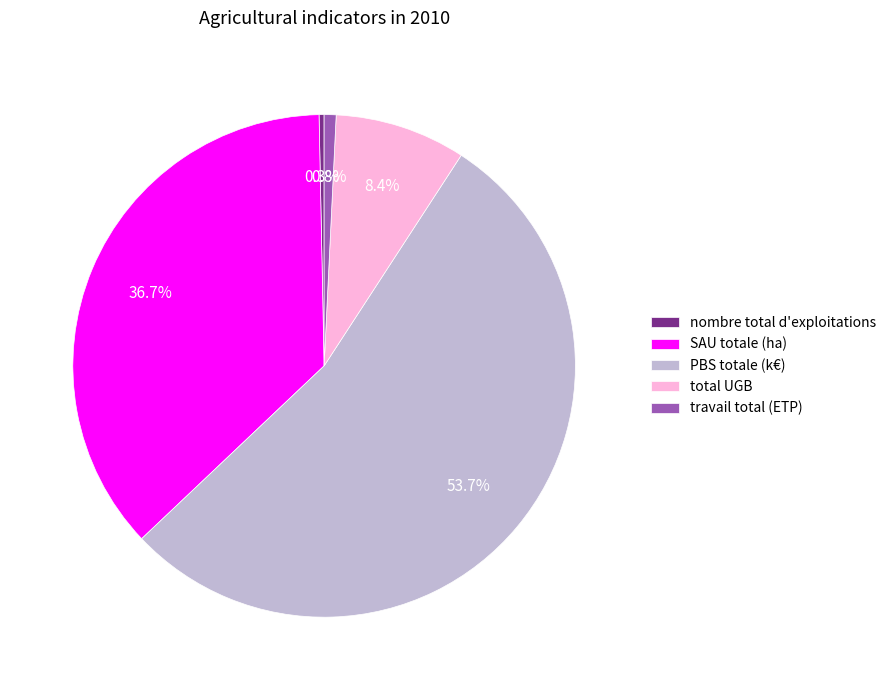

Which category has the biggest portion of the pie?

PBS totale (k€)